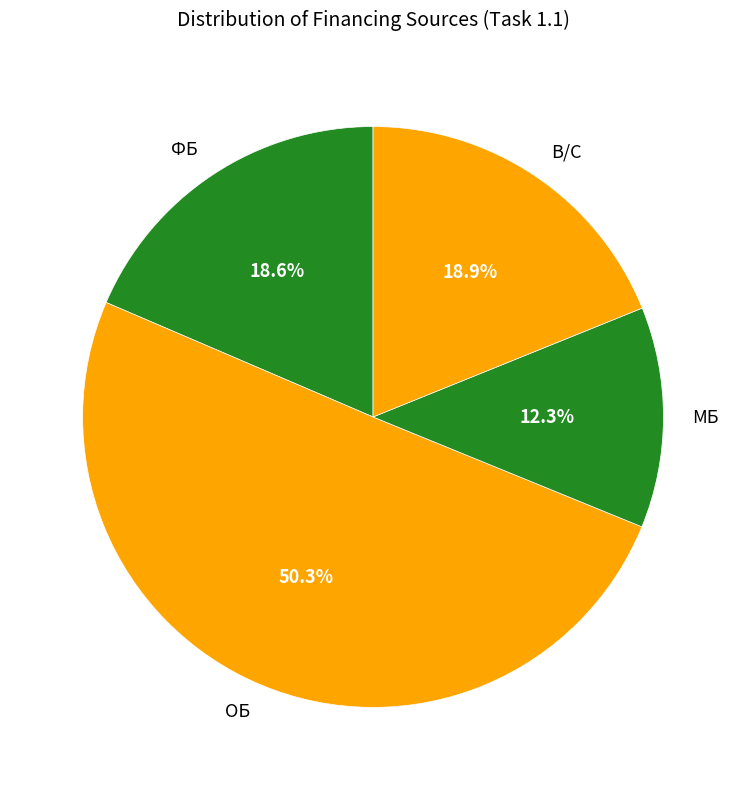

True or false: ОБ accounts for 50% of the total.

True